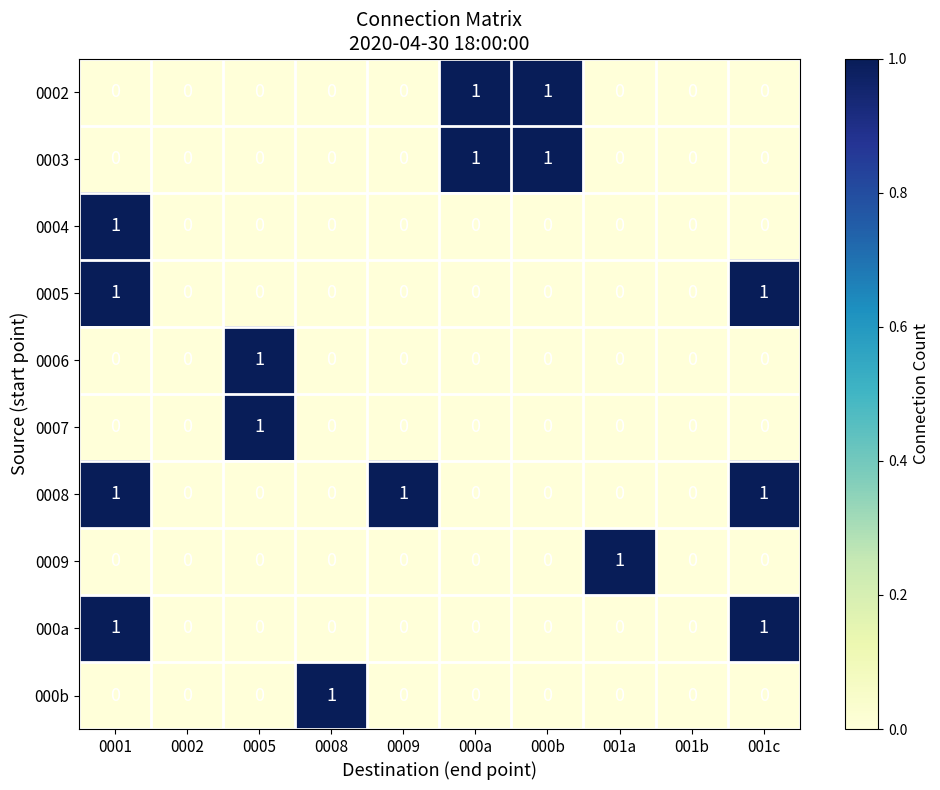

Is it true that 0005 equals -1 at 001b?

False